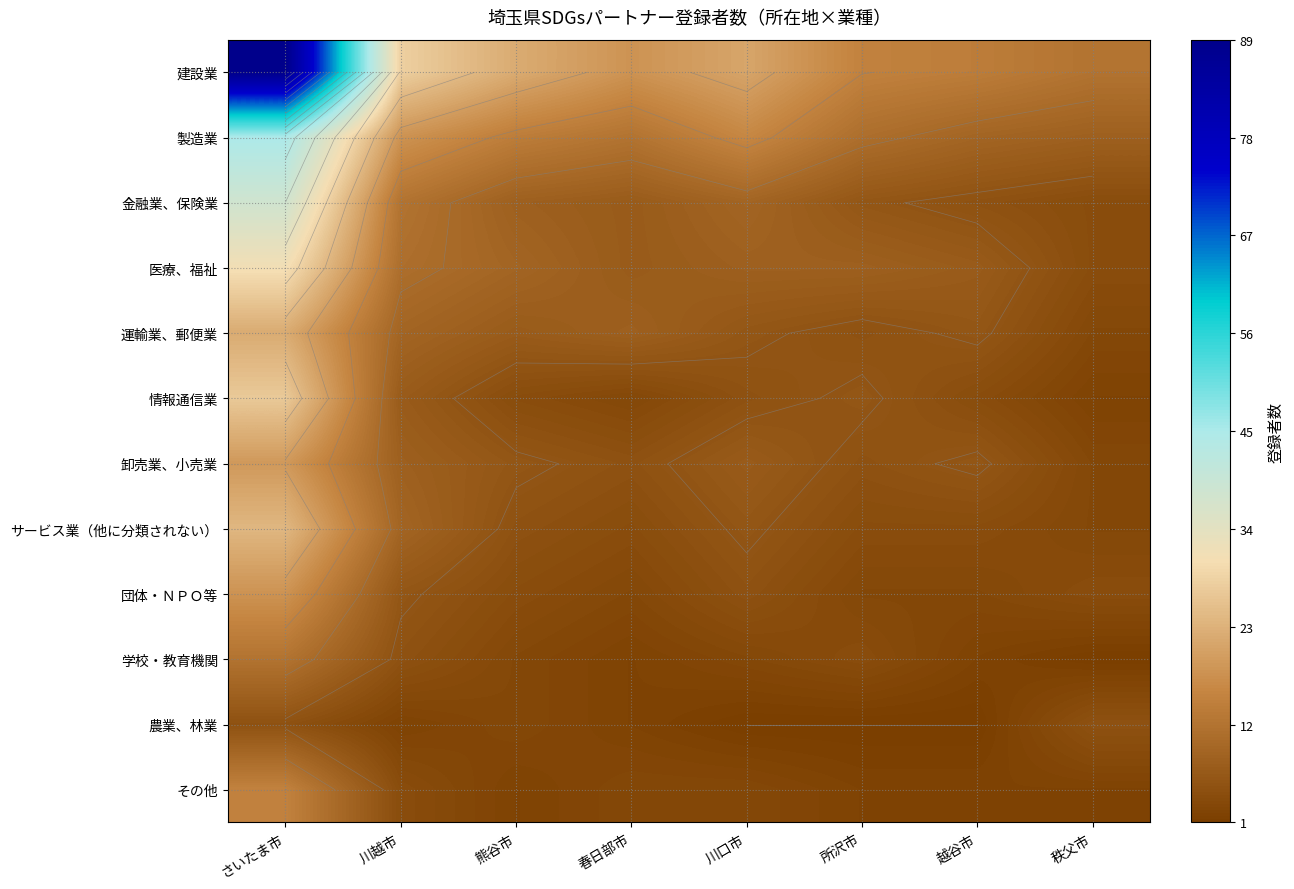

At which category is the sum across all series the highest?

さいたま市